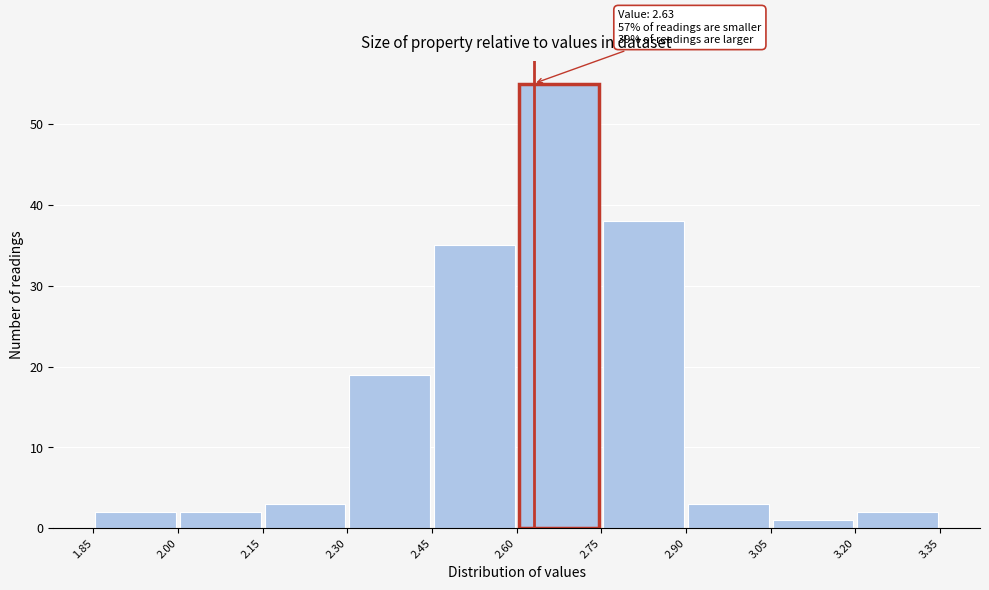

Over which range of the x-axis is the bar tallest?

2.60 to 2.75